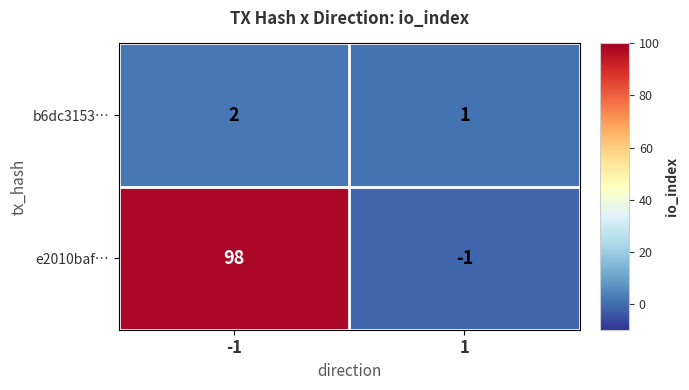

Reading left to right, list all the values displayed in this chart.

b6dc3153…: 2	1
e2010baf…: 98	-1